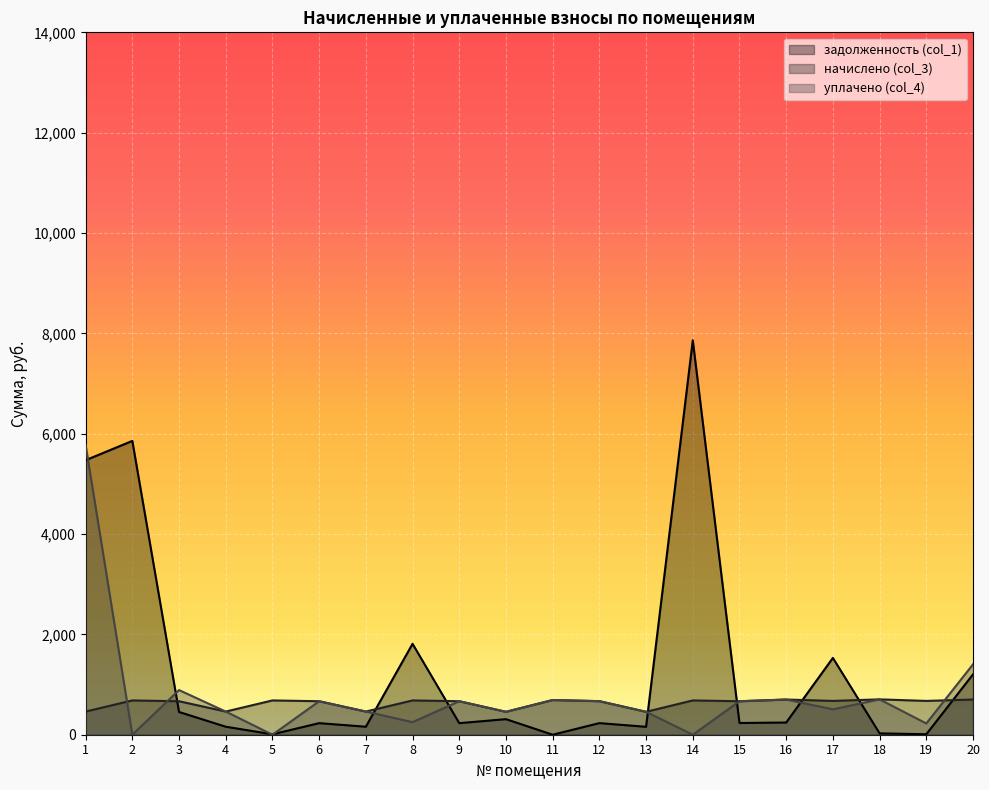

What is the sum of all уплачено (col_4) values?

15655.4